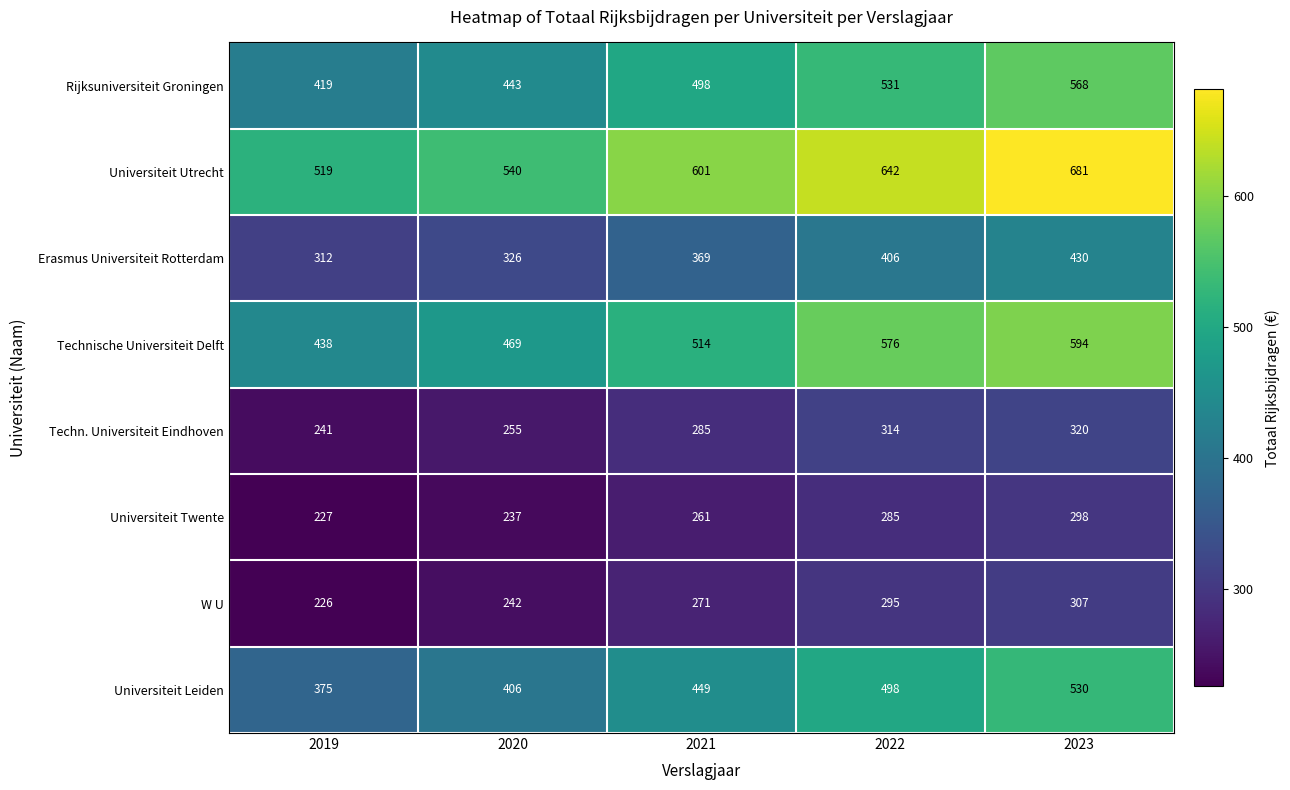

At which category does the chart reach its minimum across all series?

2019